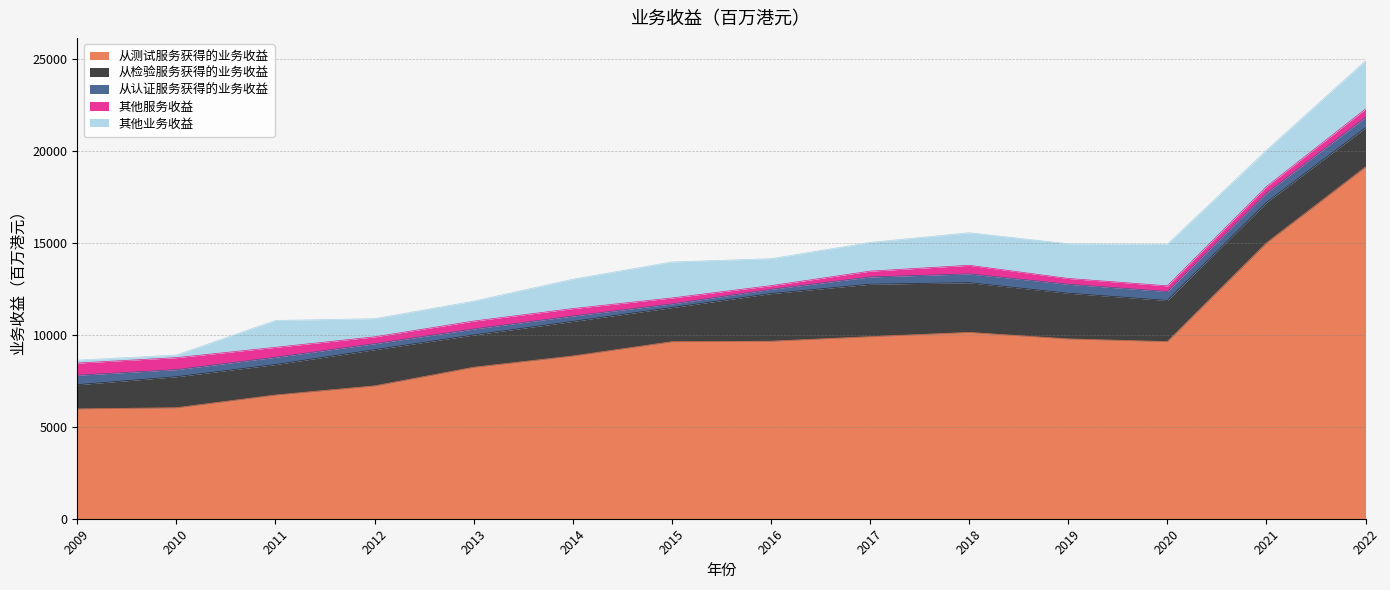

Rank the series by their maximum value, from highest to lowest.

从测试服务获得的业务收益, 从检验服务获得的业务收益, 其他业务收益, 其他服务收益, 从认证服务获得的业务收益